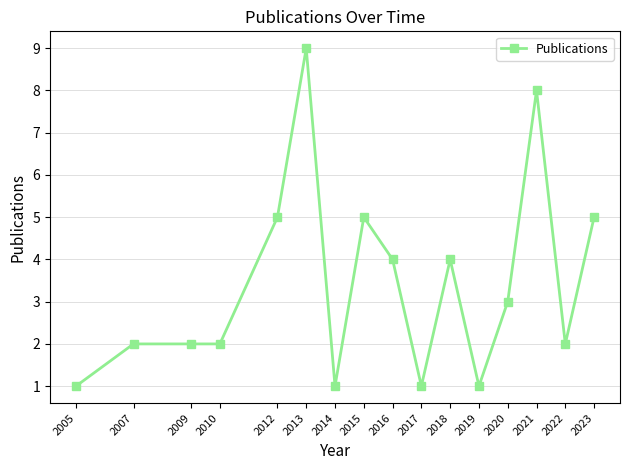

How many values are below 3?

8